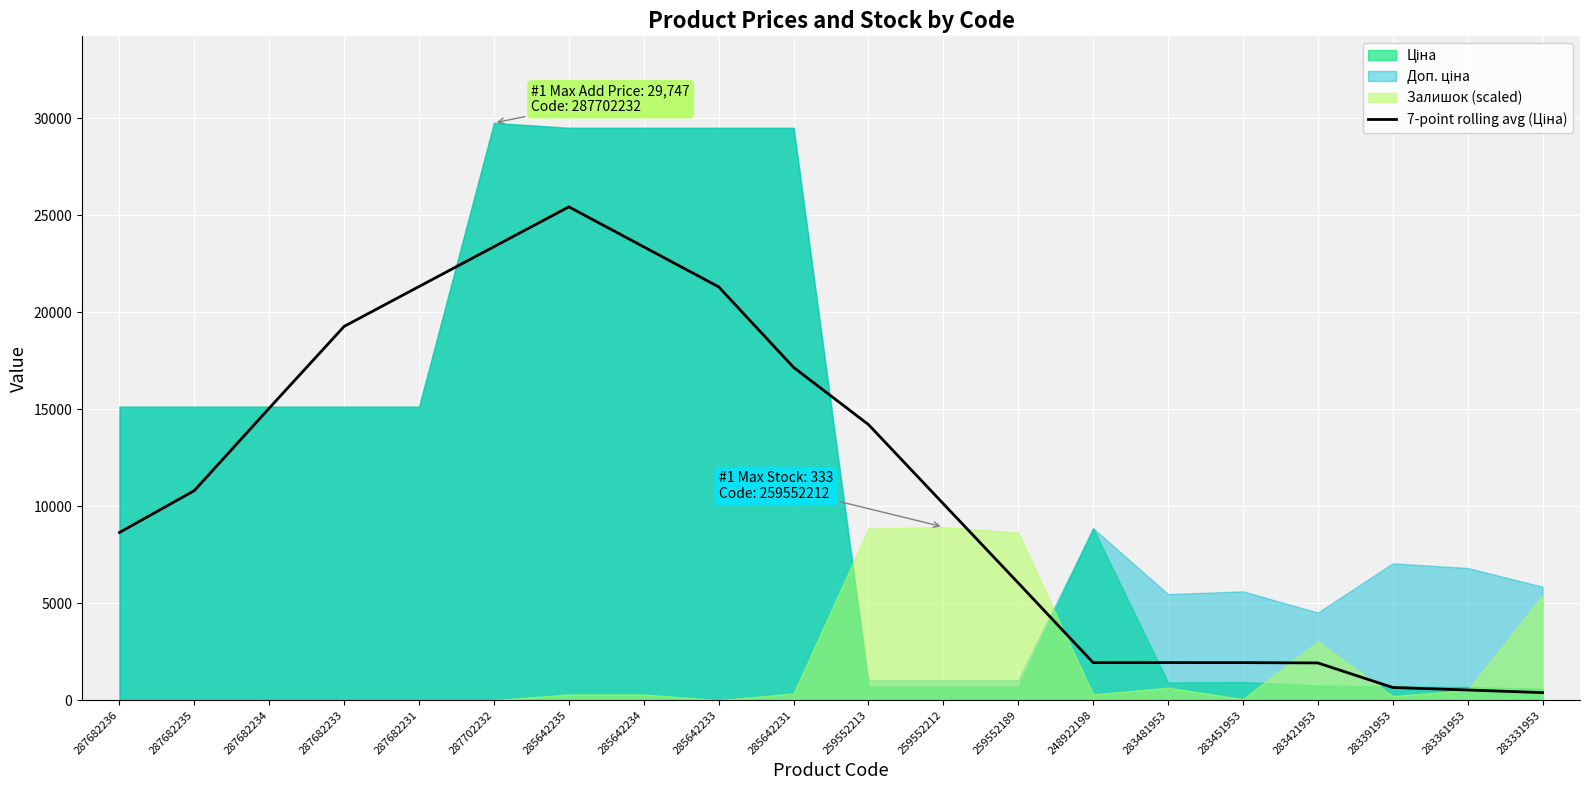

Which has a higher value, 287682234 or 285642234?

285642234